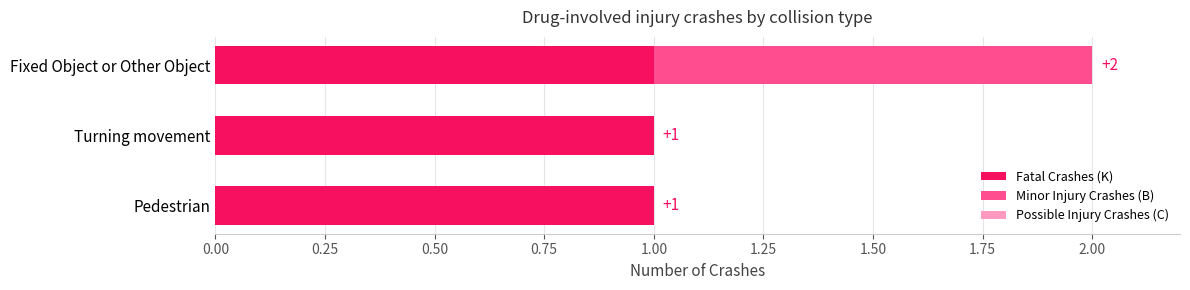

At which category is the sum across all series the highest?

Fixed Object or Other Object